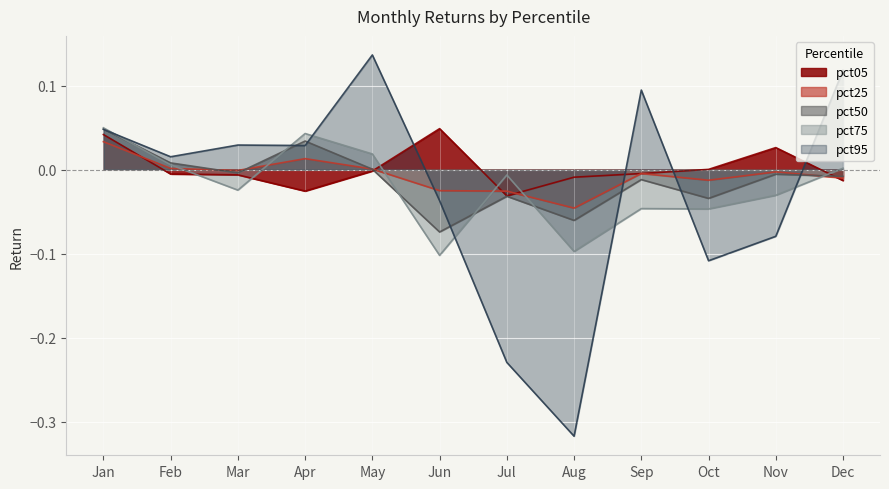

What is the difference between the pct75 values at Apr and Nov?

0.1